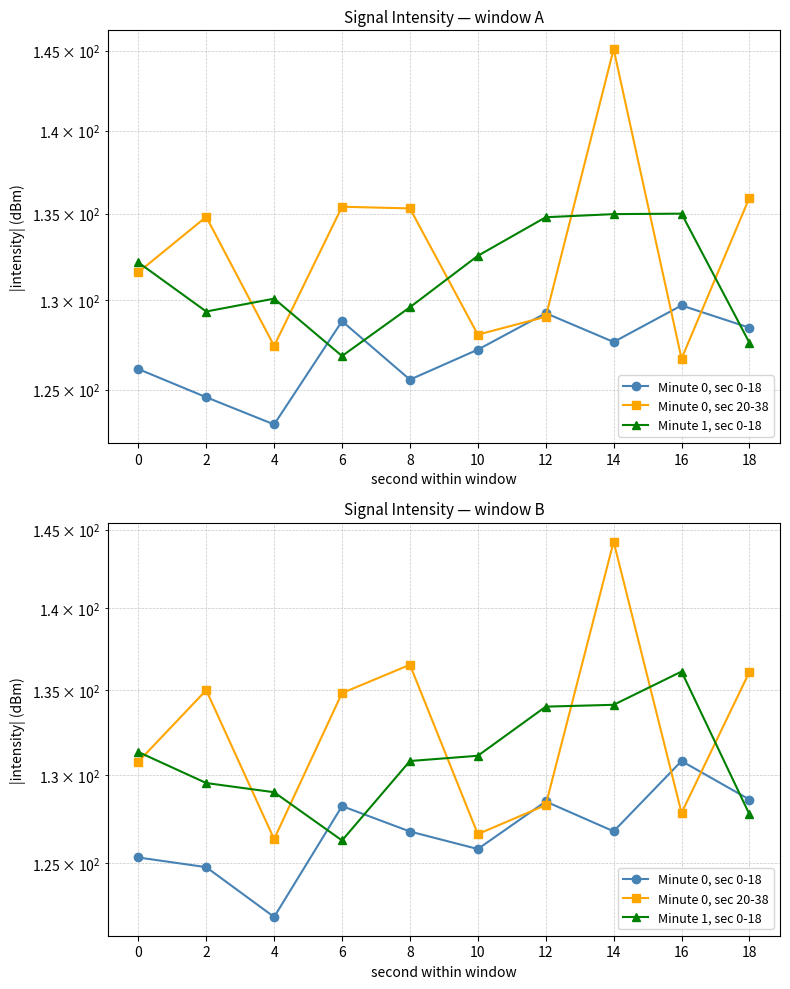

What is the difference between the highest and lowest values at 0?

6.0